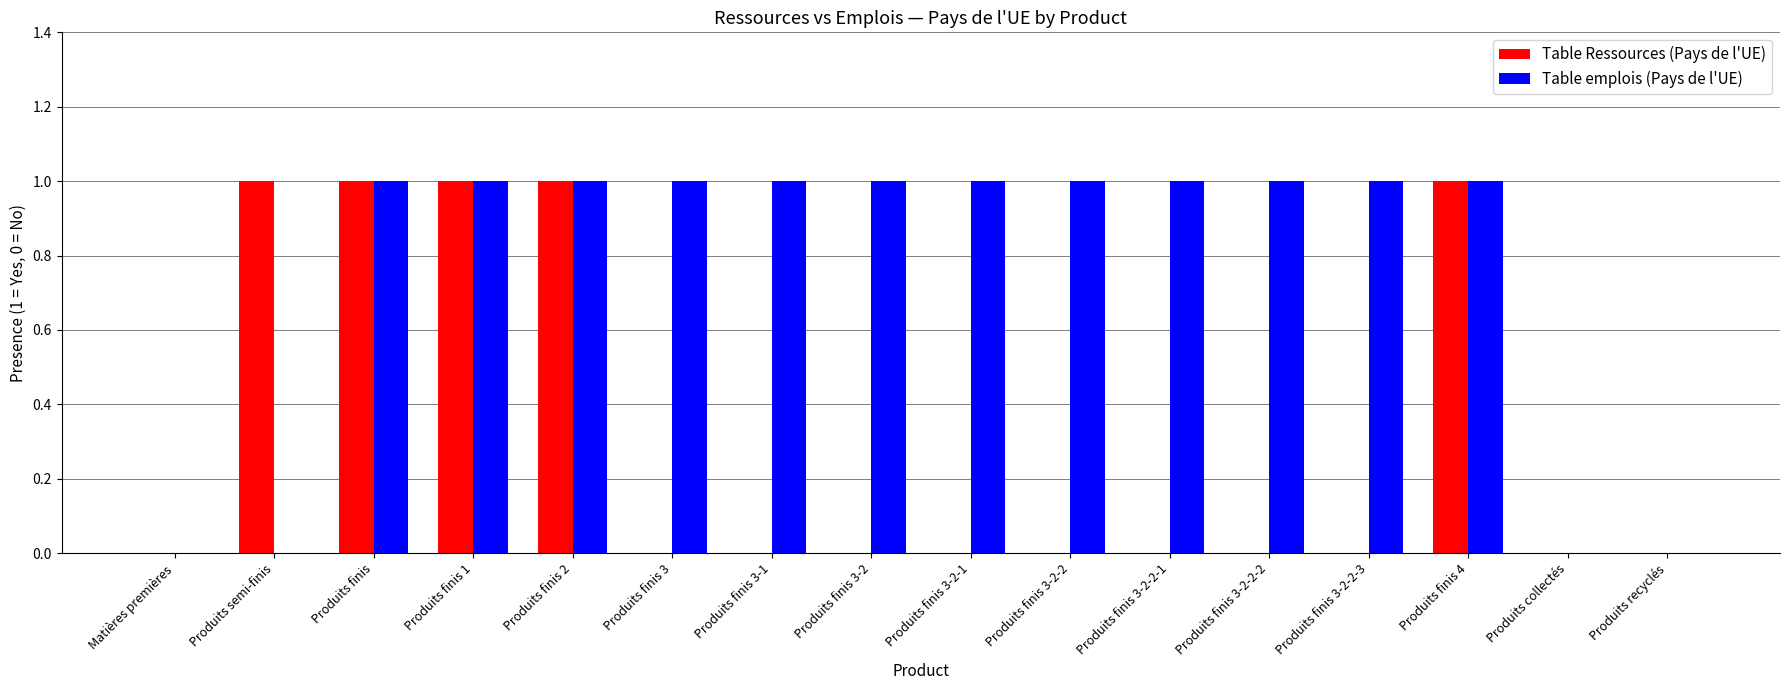

What are all the series names shown in the legend?

Table Ressources (Pays de l'UE), Table emplois (Pays de l'UE)